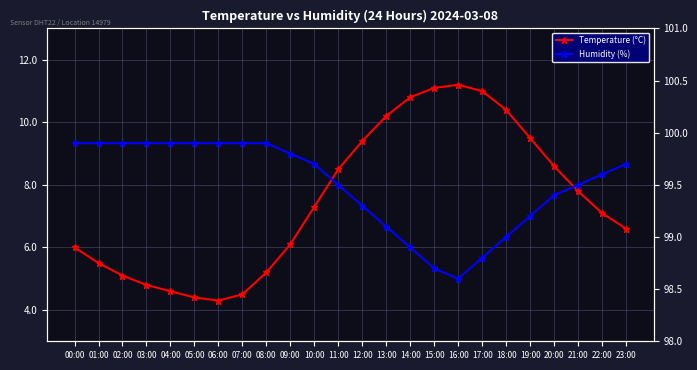

How many data points in Temperature (°C) are above 7?

13